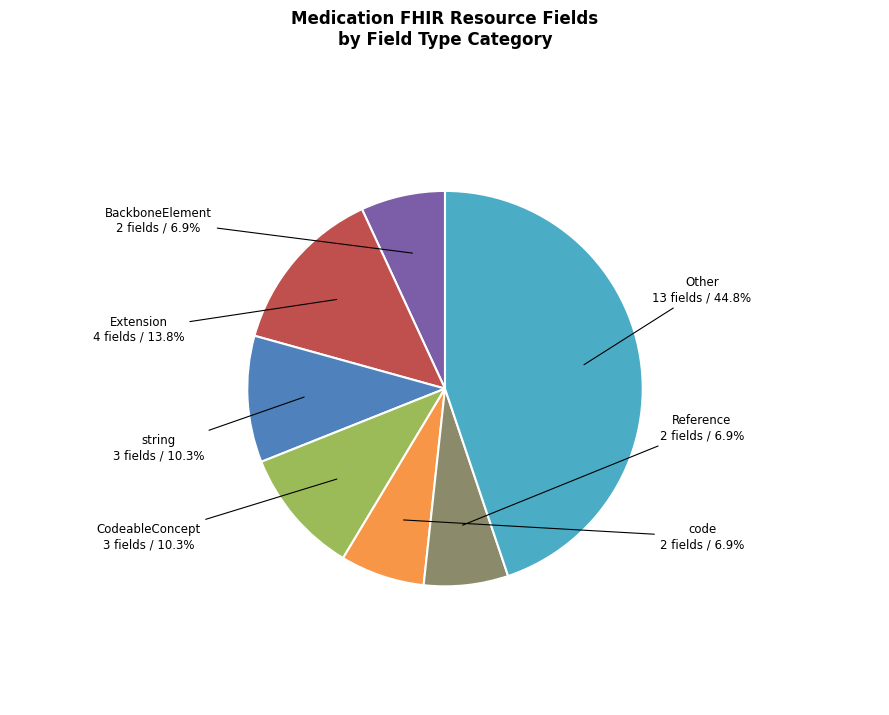

Does CodeableConcept represent more than half of the total?

No